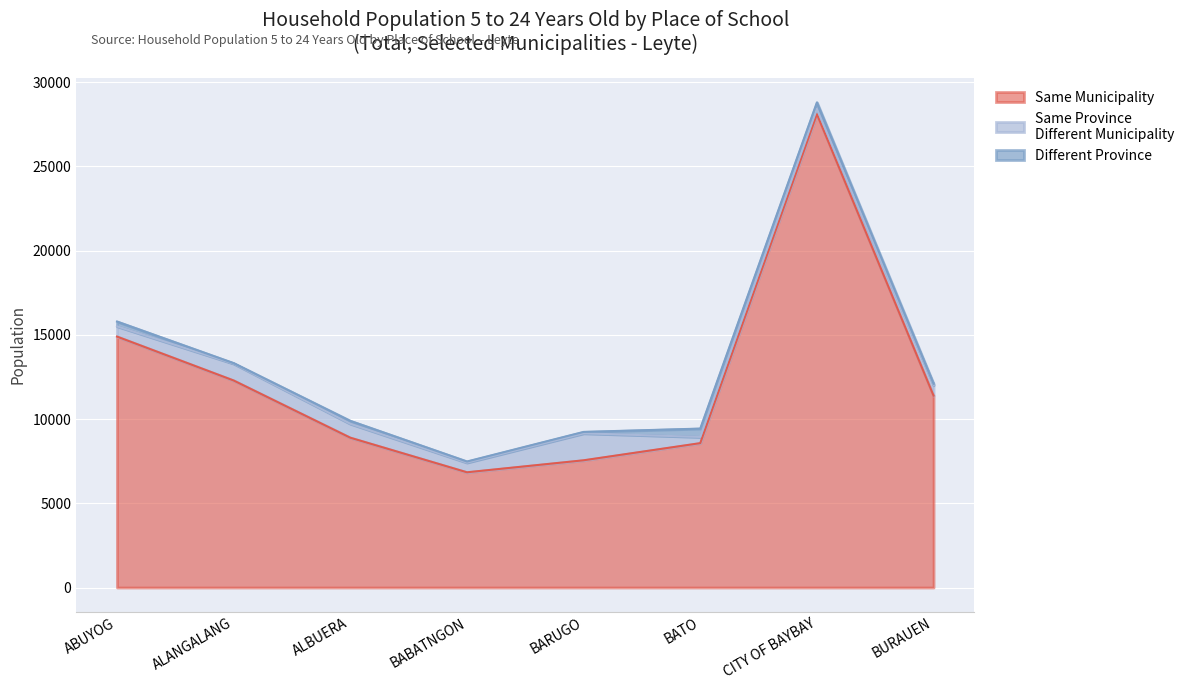

Reading left to right, what are all the values shown in this chart?

Same Municipality: 14894	12287	8892	6839	7551	8569	28101	11389
Same Province Different Municipality: 610	1003	829	578	1601	368	308	616
Different Province: 281	25	169	61	83	495	383	89